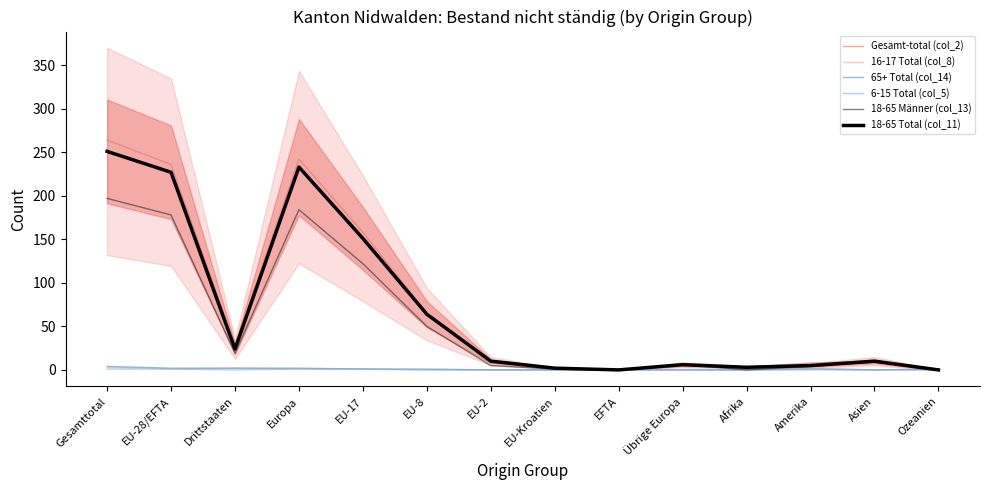

True or false: 6-15 Total (col_5) and 18-65 Männer (col_13) cross at least once.

False